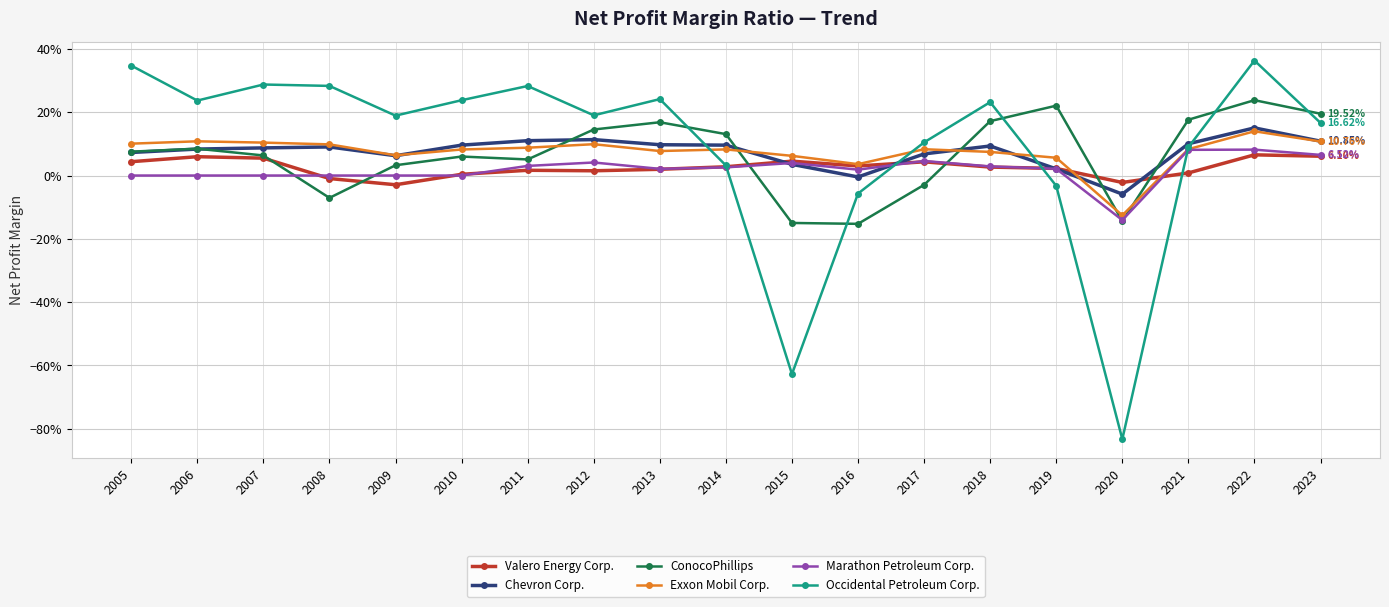

What is the difference between the maximum and minimum values in the Valero Energy Corp. series?

0.1